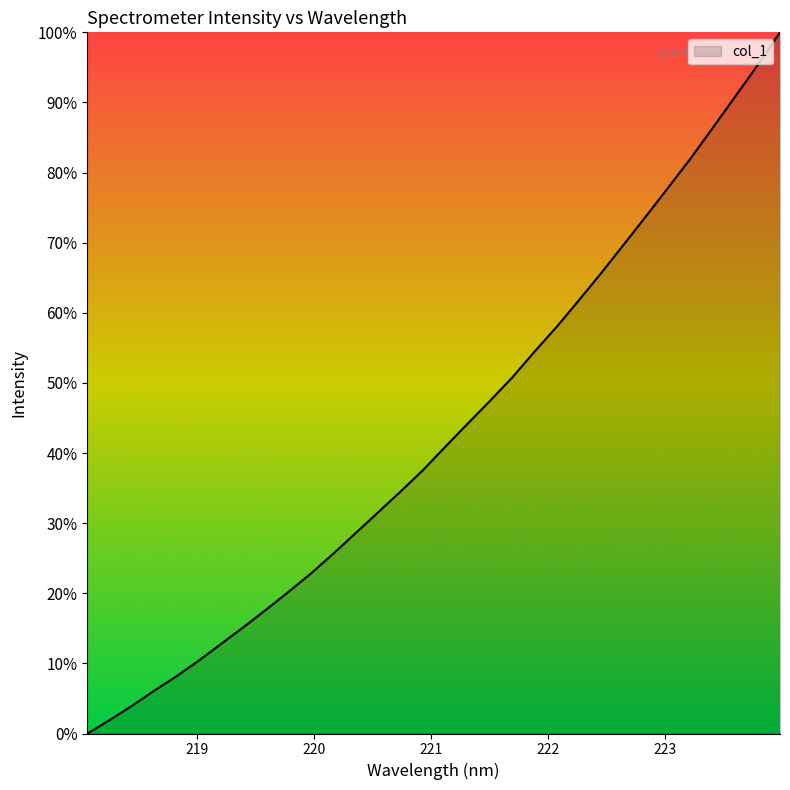

What is the greatest value displayed?

100.0